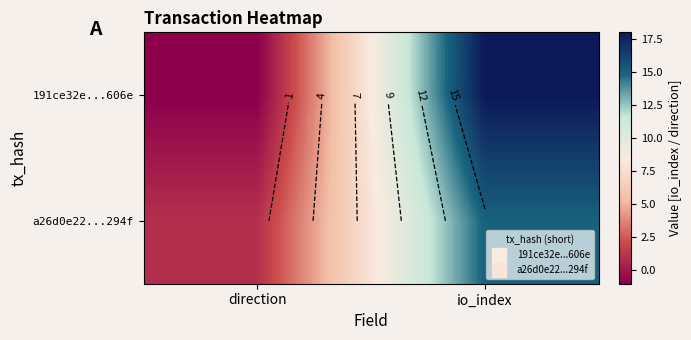

What is the difference between the 191ce32e...606e values at direction and io_index?

19